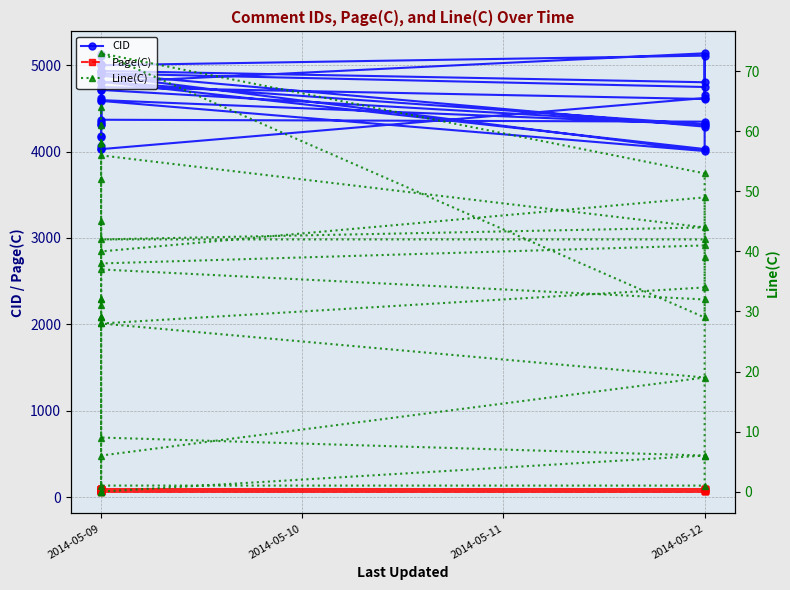

Is it true that Page(C) equals 92 at 2014-05-09?

True